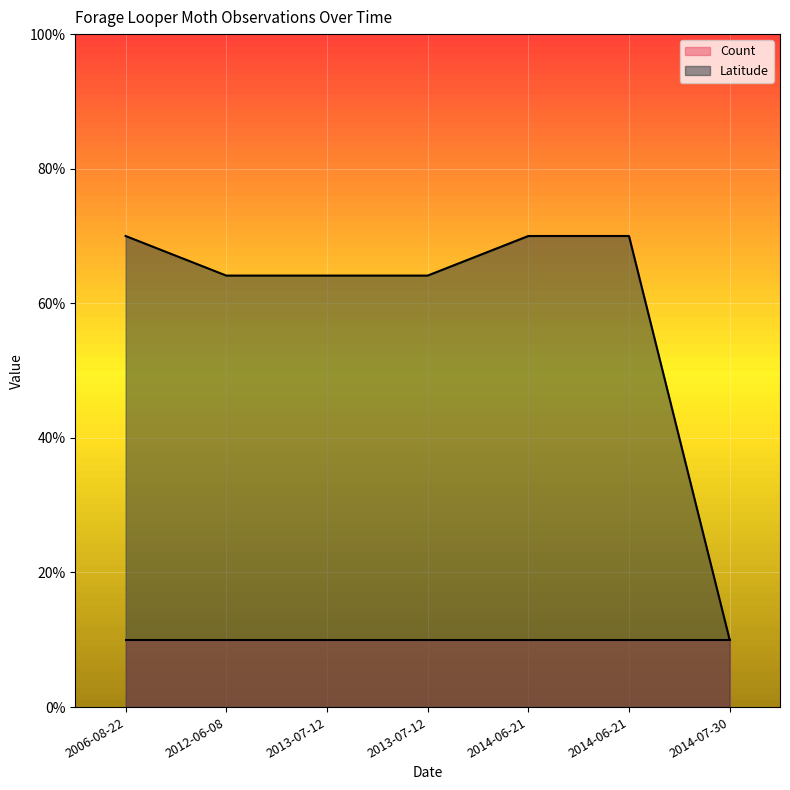

Reading right to left, what are all the values shown in this chart?

10.0	70.0	70.0	64.1	64.1	64.1	70.0